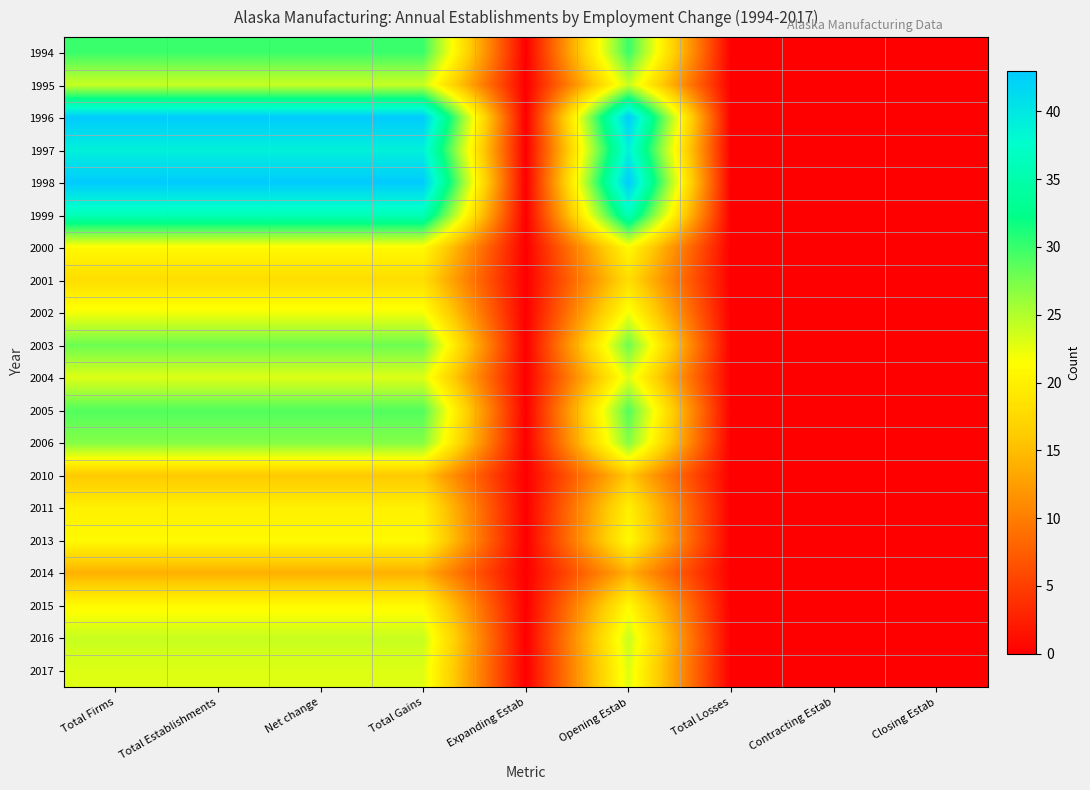

At which category is the sum across all series the highest?

Total Firms